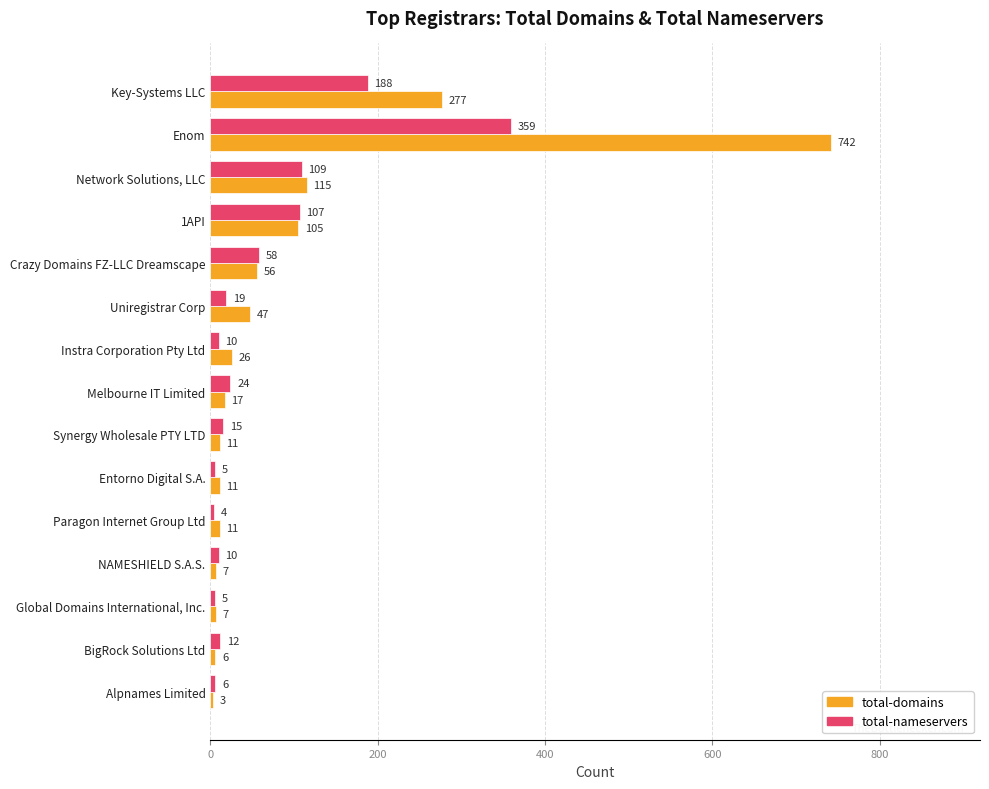

At which category is the sum across all series the highest?

Enom